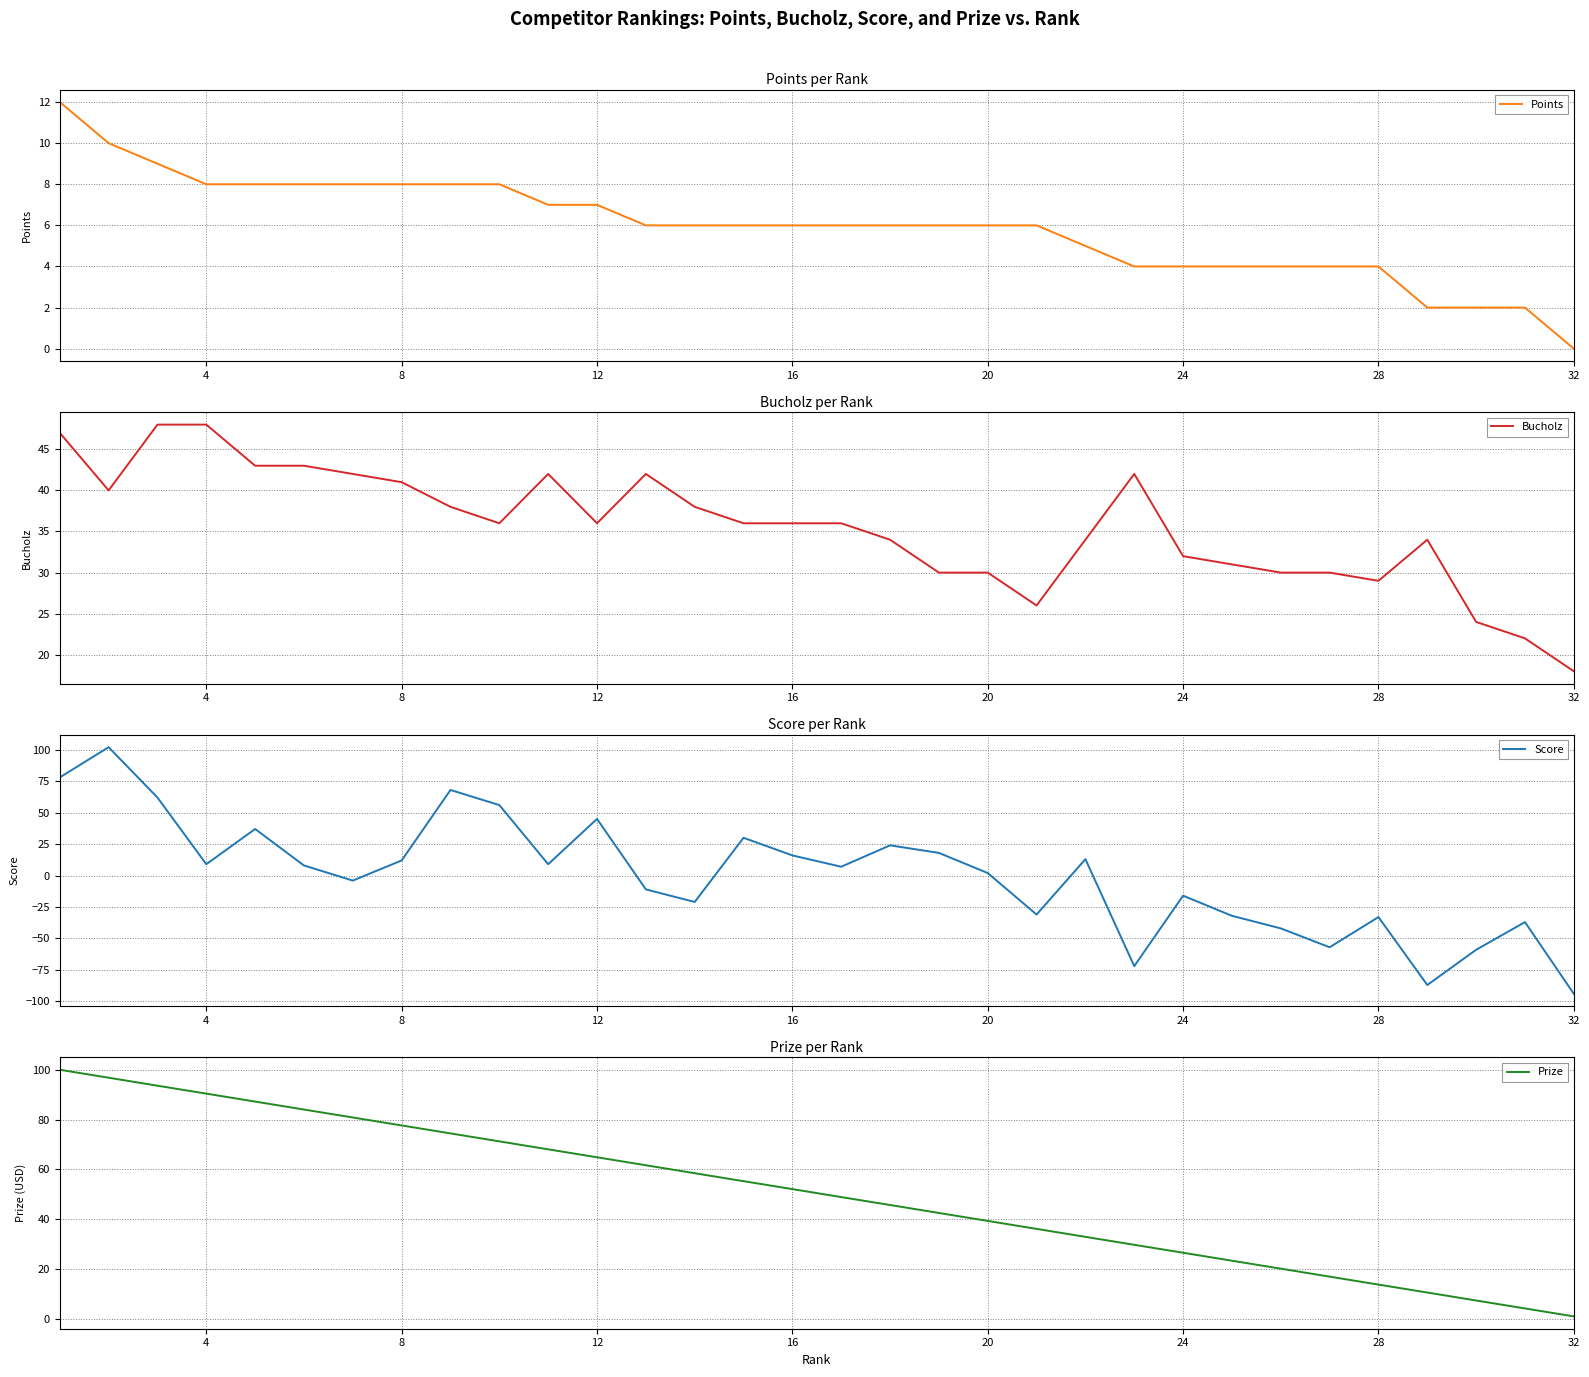

True or false: Points has a value of 8 at 20.

False